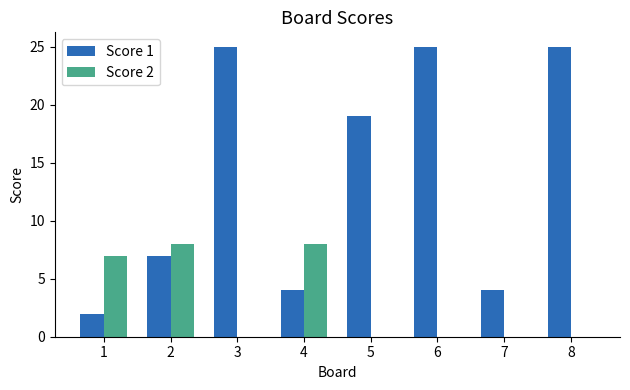

Which series has the largest total across all categories?

Score 1